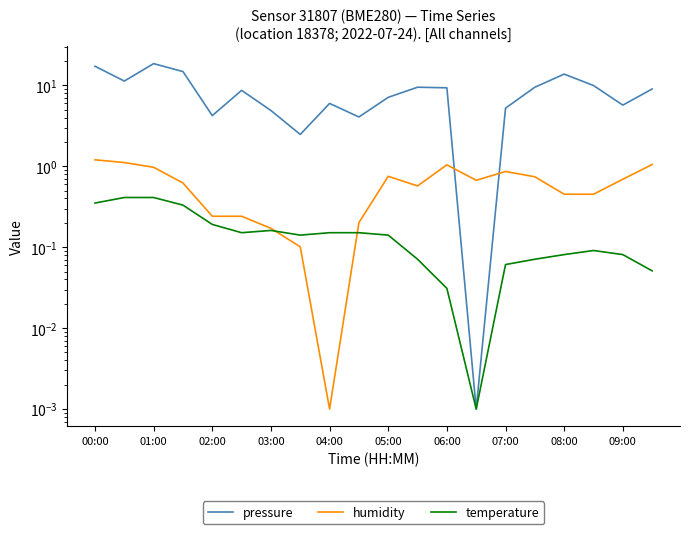

What position from the left is 03:00?

4